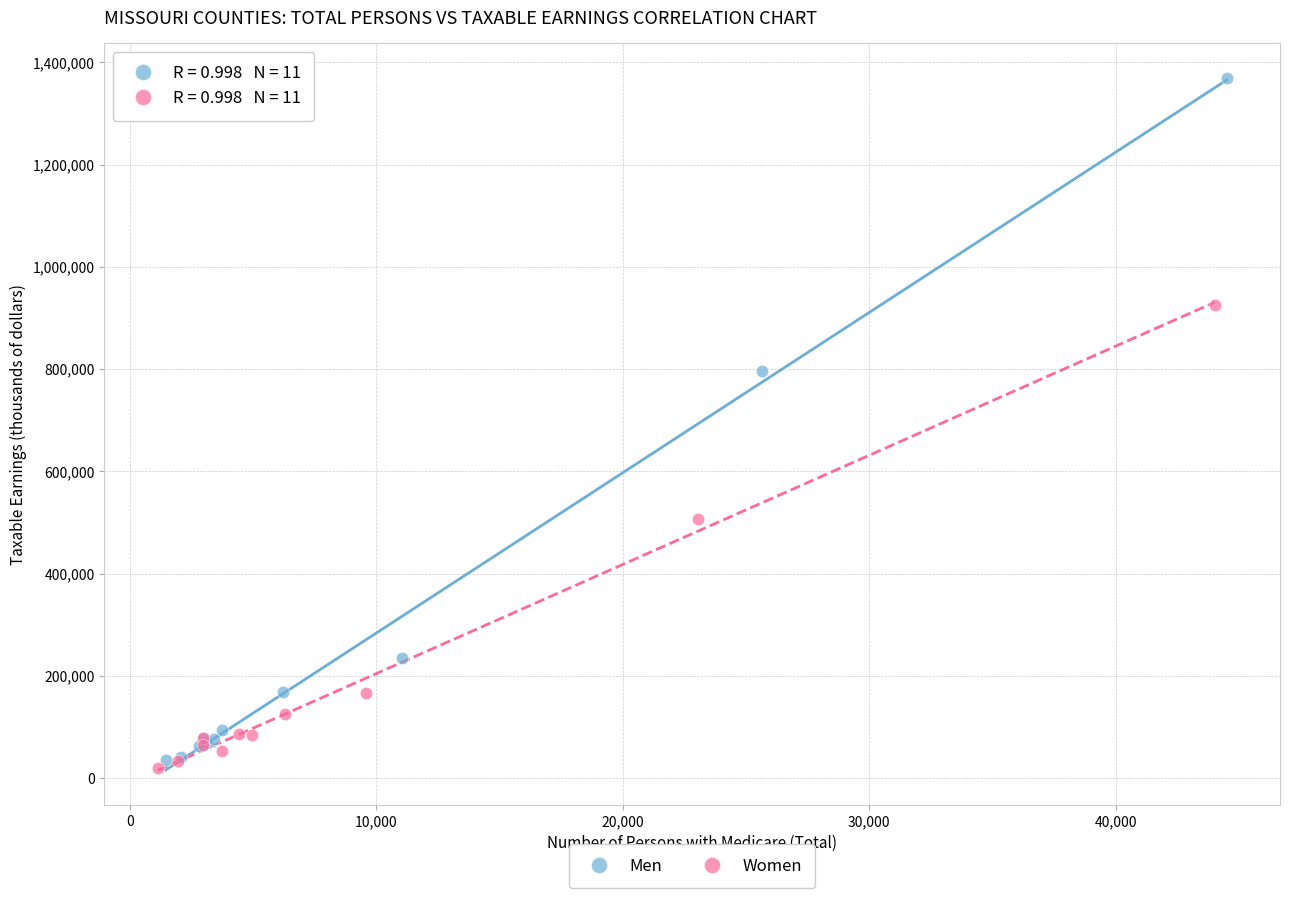

Which series reaches the maximum Y coordinate?

Men